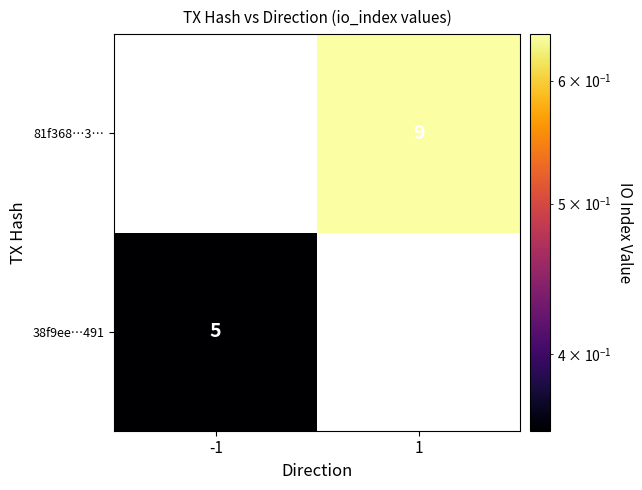

Which category has the highest value in the 81f368…3… series?

-1